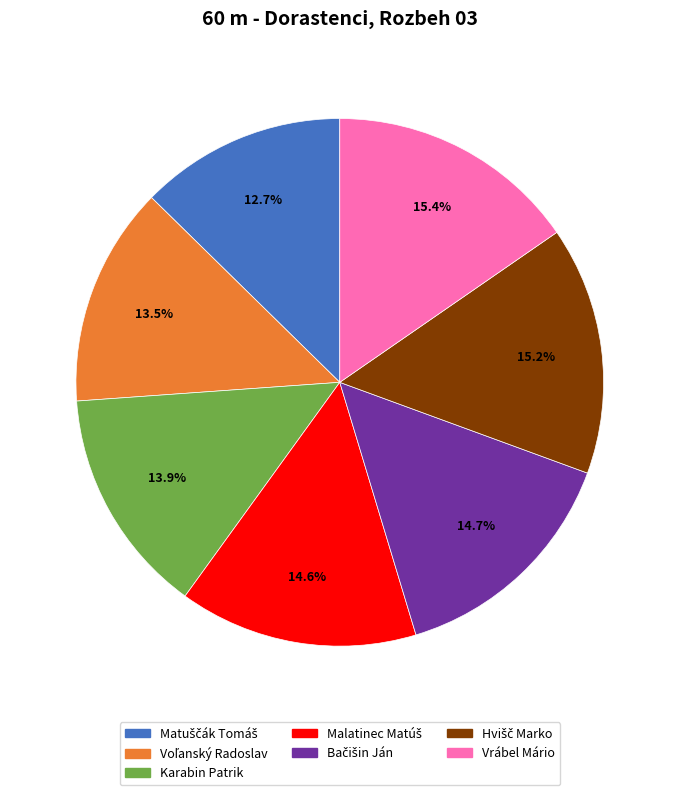

How many slices are in this pie chart?

7